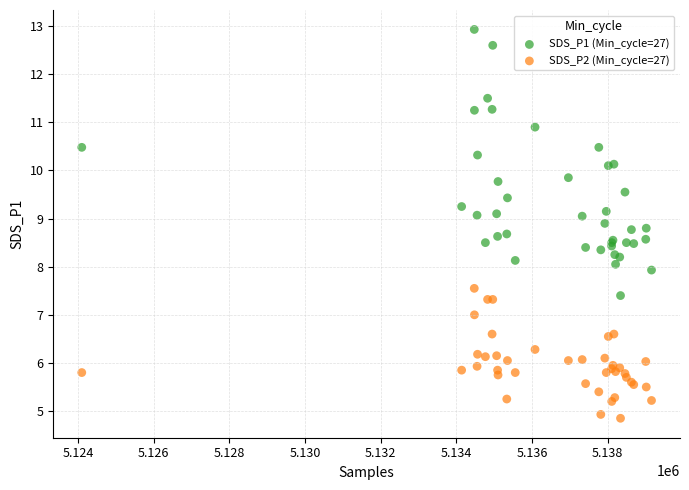

Which series contains the highest Y value?

SDS_P1 (Min_cycle=27)